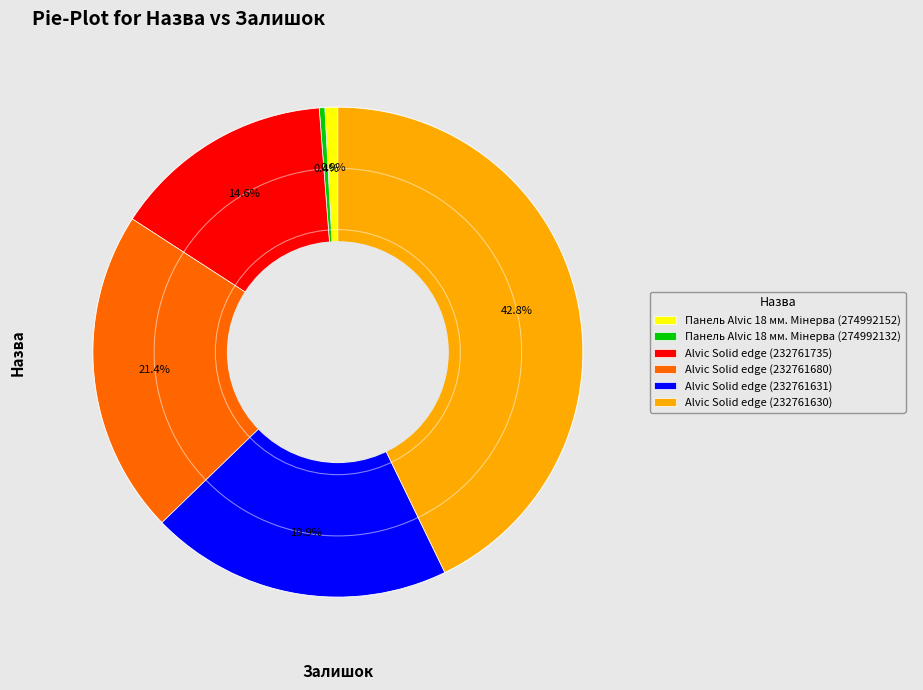

What is the ratio of the value at Alvic Solid edge (232761631) to the value at Alvic Solid edge (232761735)?

1.4